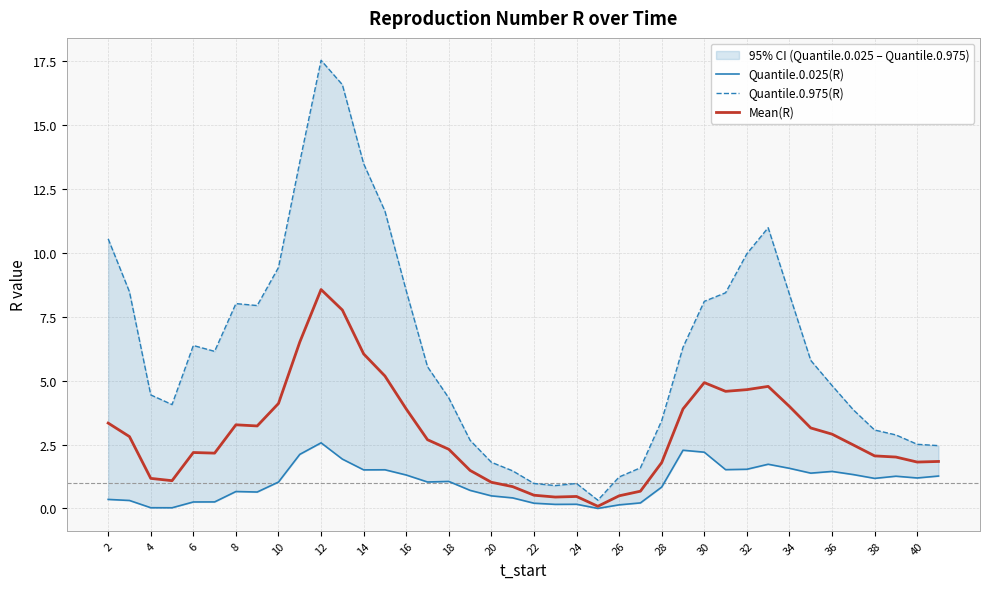

What is the difference between the maximum and minimum values in the Mean(R) series?

8.5